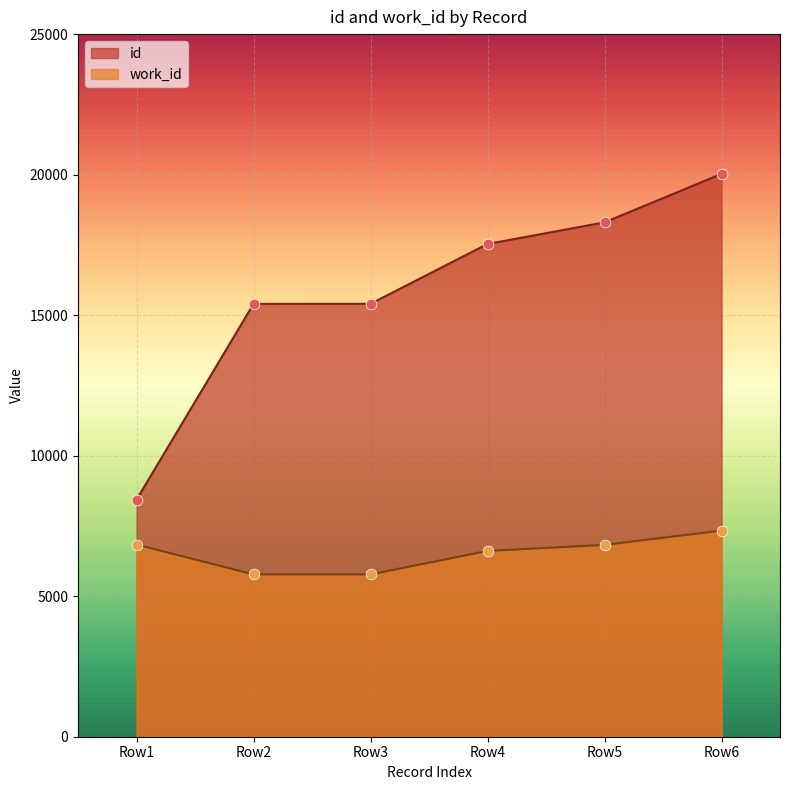

Is the value of work_id at Row3 greater than the value of id at Row6?

No